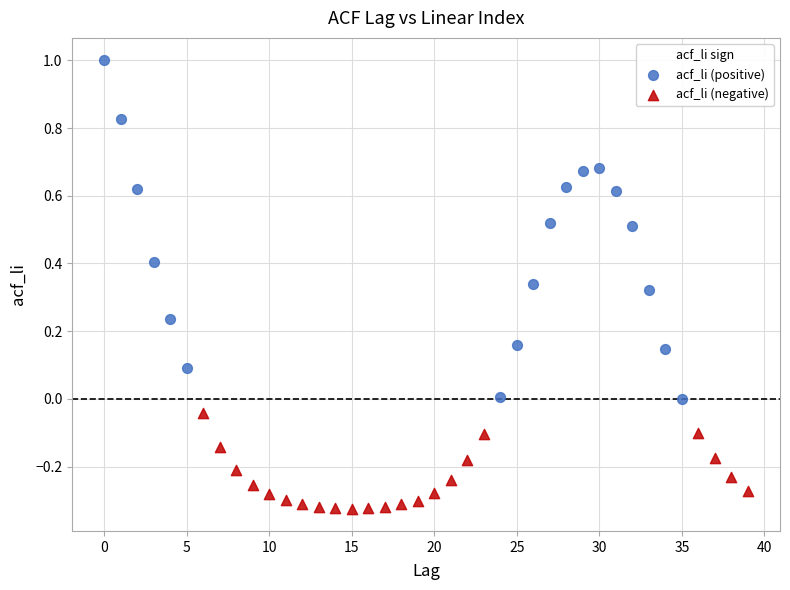

Which series has the largest Y range (max minus min)?

acf_li (positive)